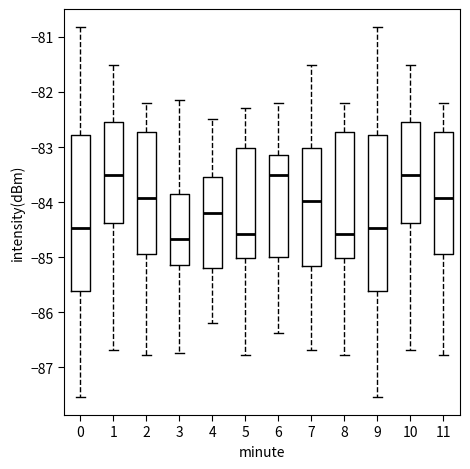

Reading left to right, read every box against the y-axis: the position of its median line, the range the box covers, and the ends of its whiskers. The values are not printed on the chart, so give them approximately, as read against the axis.

0: median -84.5, box -85.6 to -82.8, whiskers -87.5 to -80.8
1: median -83.5, box -84.4 to -82.6, whiskers -86.7 to -81.5
2: median -83.9, box -84.9 to -82.7, whiskers -86.8 to -82.2
3: median -84.7, box -85.1 to -83.8, whiskers -86.7 to -82.1
4: median -84.2, box -85.2 to -83.5, whiskers -86.2 to -82.5
5: median -84.6, box -85.0 to -83.0, whiskers -86.8 to -82.3
6: median -83.5, box -85.0 to -83.1, whiskers -86.4 to -82.2
7: median -84.0, box -85.2 to -83.0, whiskers -86.7 to -81.5
8: median -84.6, box -85.0 to -82.7, whiskers -86.8 to -82.2
9: median -84.5, box -85.6 to -82.8, whiskers -87.5 to -80.8
10: median -83.5, box -84.4 to -82.6, whiskers -86.7 to -81.5
11: median -83.9, box -84.9 to -82.7, whiskers -86.8 to -82.2